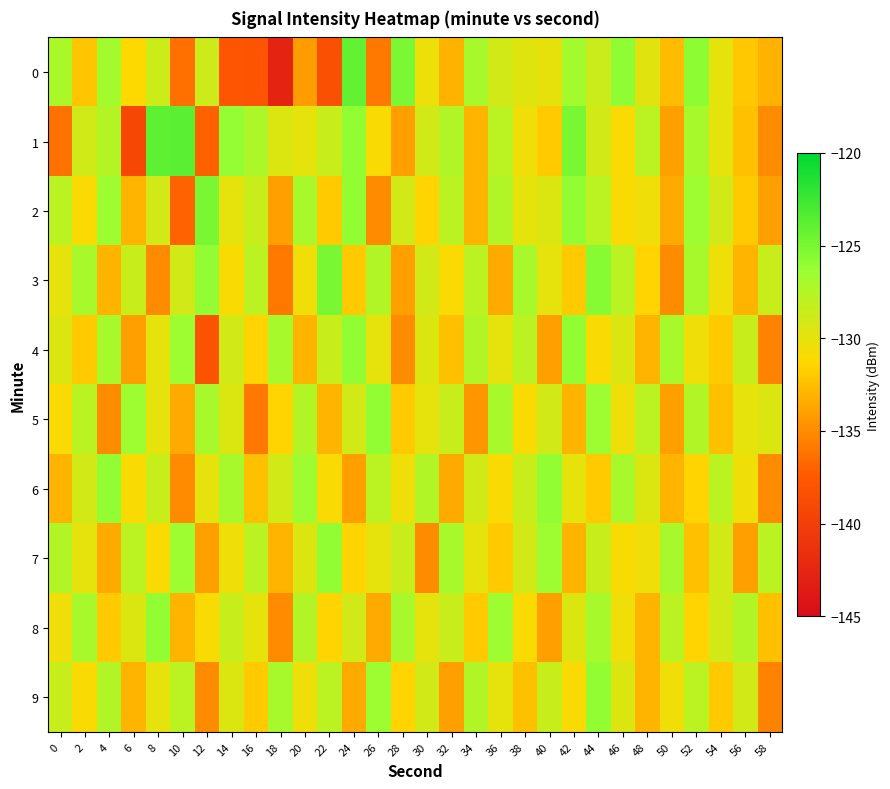

What is the difference between the highest and lowest values at 20?

7.7